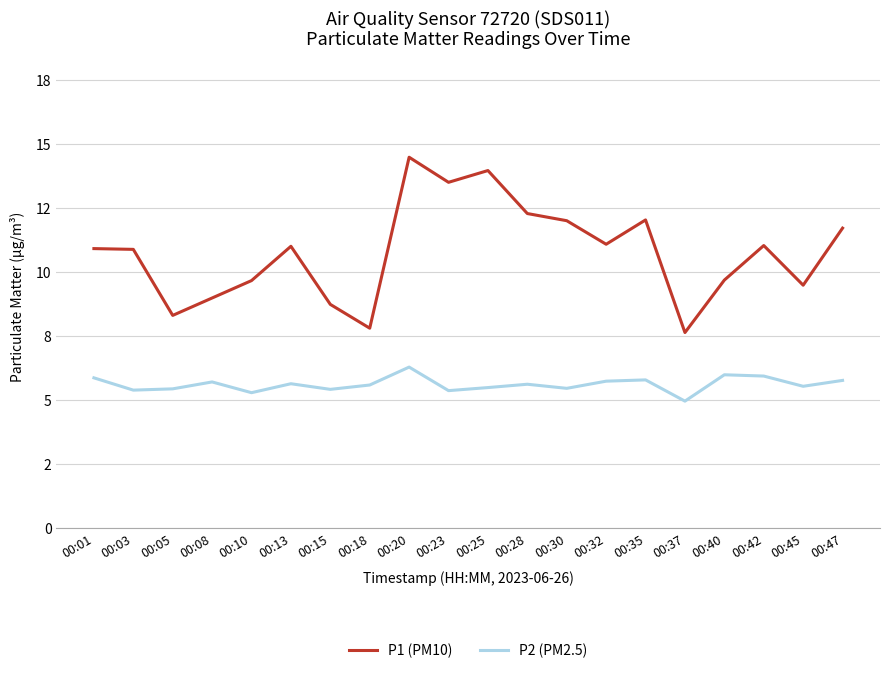

True or false: P2 (PM2.5) and P1 (PM10) cross at least once.

False